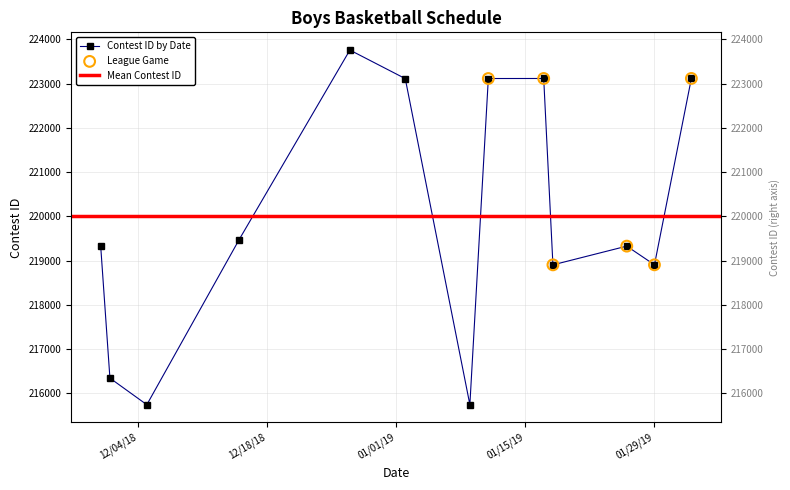

Which has a higher value, 12/5/18 or 1/29/19?

1/29/19